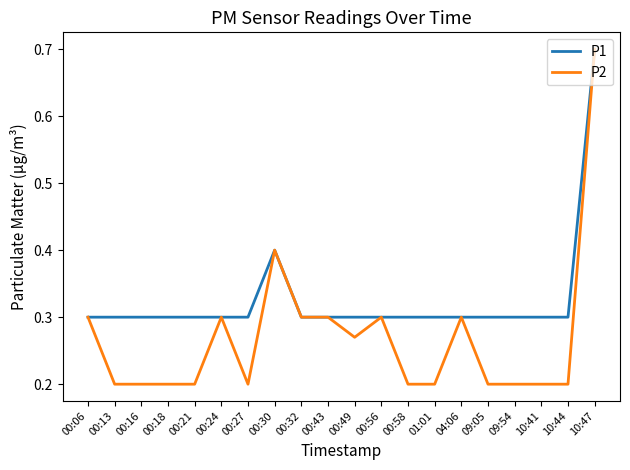

List the series in order of their overall mean, highest first.

P1, P2